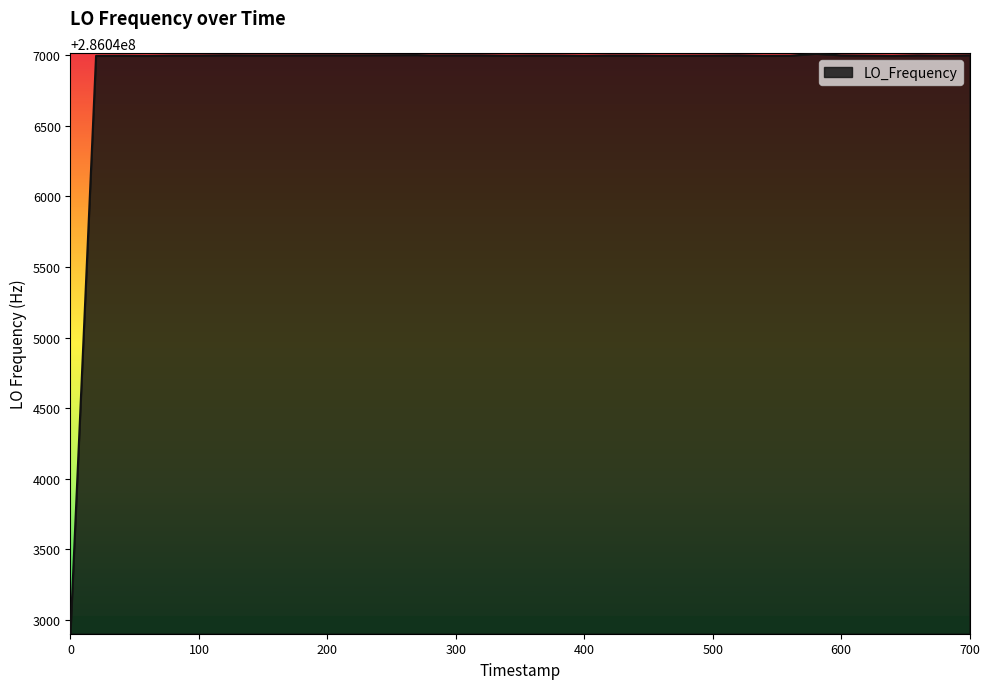

What is the smallest value displayed?

286042905.1